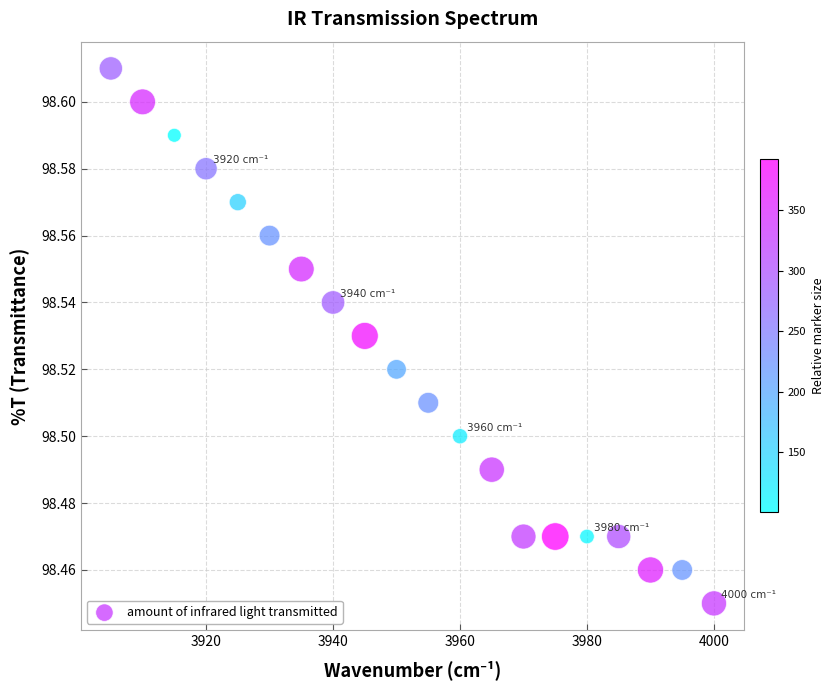

What is the range of X values (max minus min)?

95.0